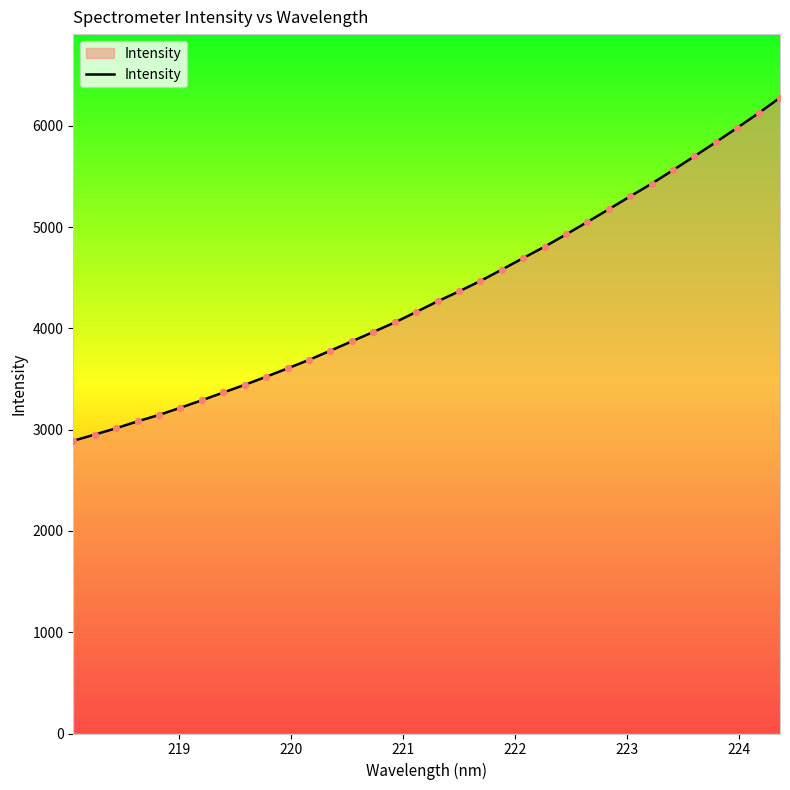

What is the difference between the maximum and minimum values?

3388.0